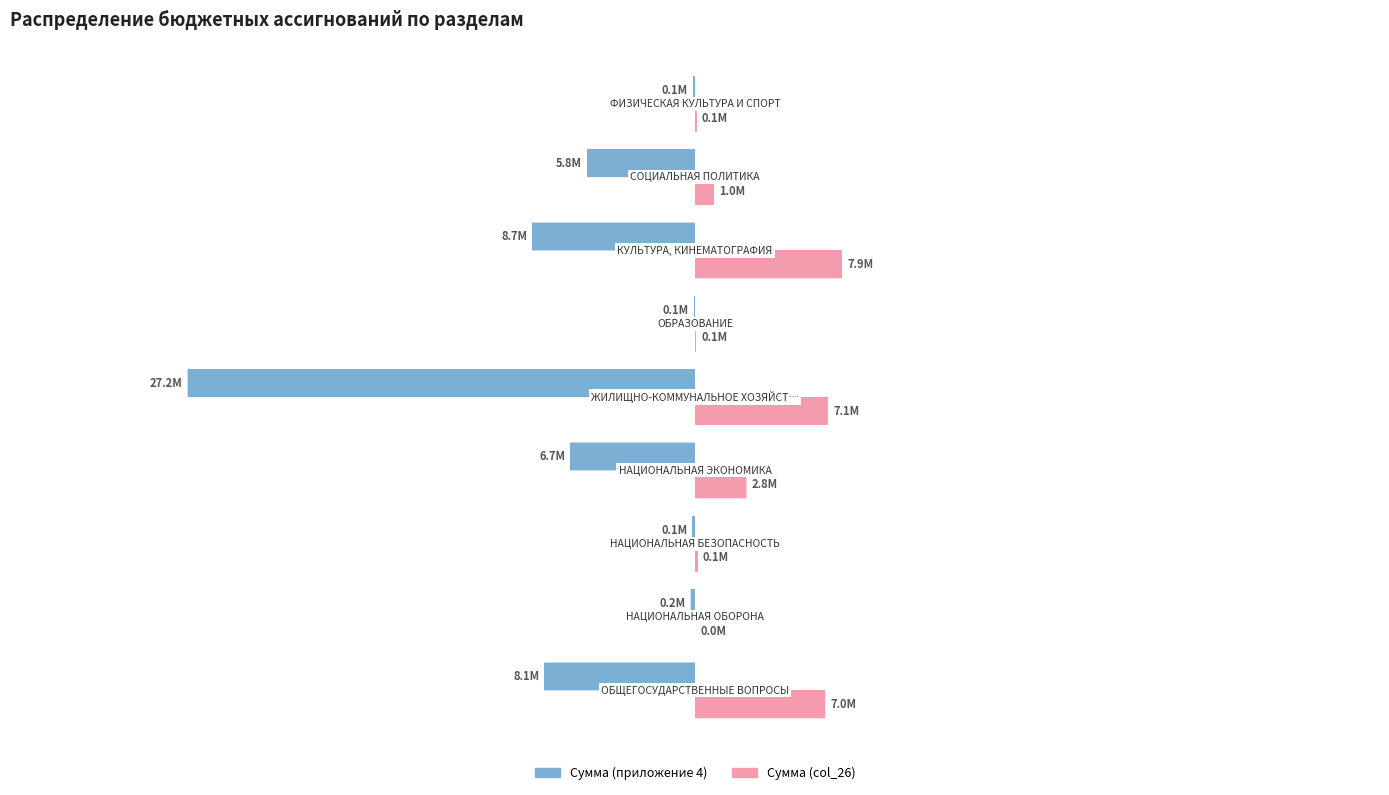

Reading left to right, list all the values displayed in this chart.

Сумма (приложение 4): -8075188.0	-233700.0	-150000.0	-6690024.7	-27217141.7	-50000.0	-8730663.3	-5776426.0	-100000.0
Сумма (col_26): 6984679.0	0.0	150000.0	2761391.7	7131339.5	50000.0	7884563.3	996985.0	100000.0